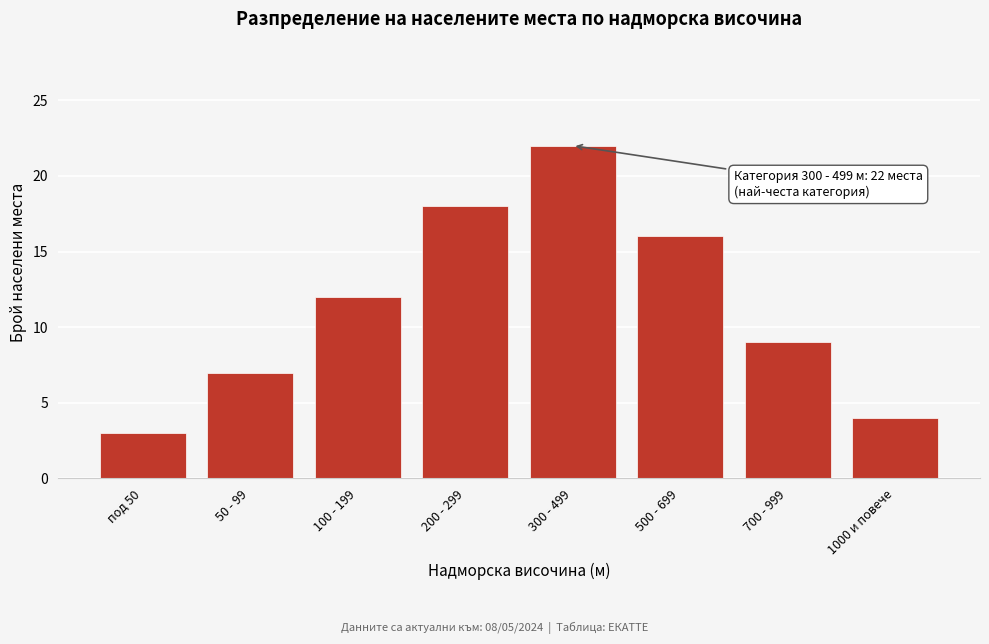

Reading left to right, list all the values displayed in this chart.

под 50=3	50 - 99=7	100 - 199=12	200 - 299=18	300 - 499=22	500 - 699=16	700 - 999=9	1000 и повече=4